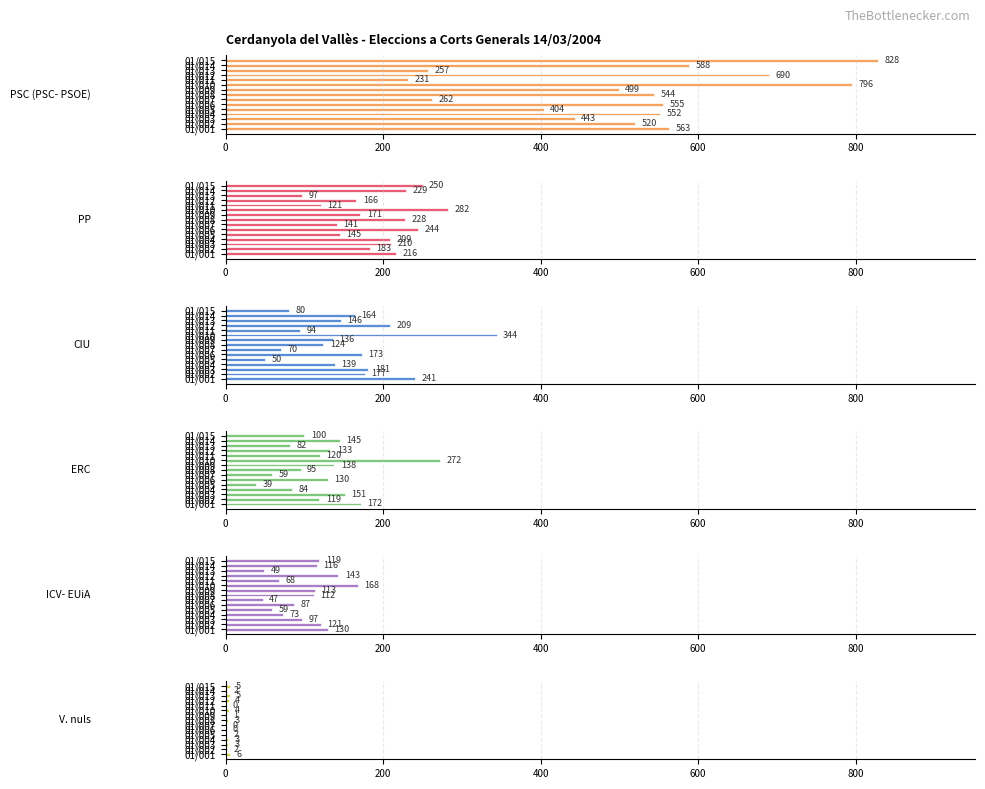

How many values in the CIU series are below 146?

7